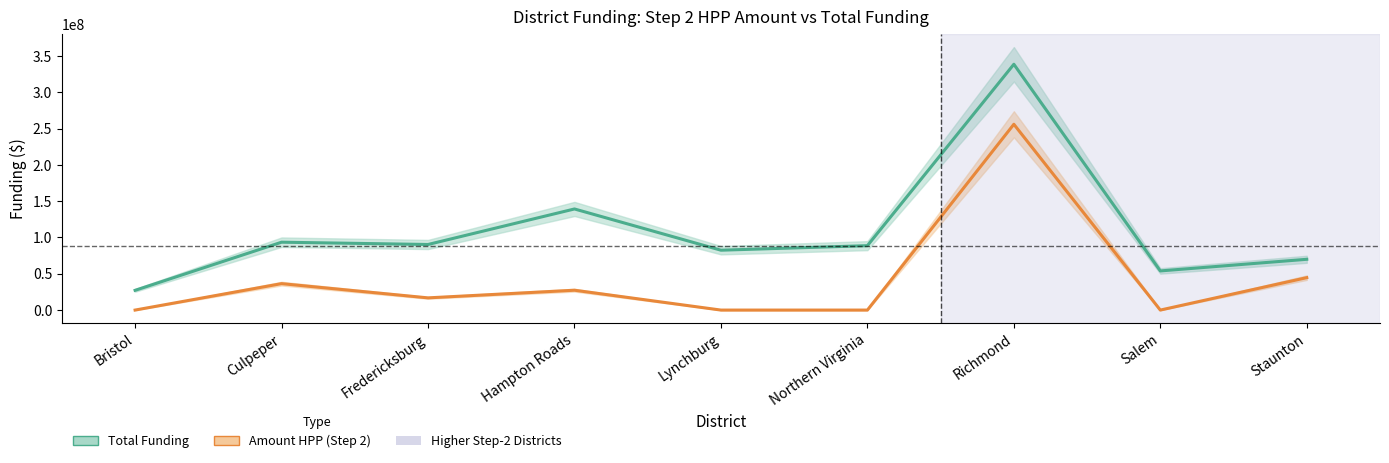

Where is the first local minimum for Amount HPP (Step 2)?

Fredericksburg